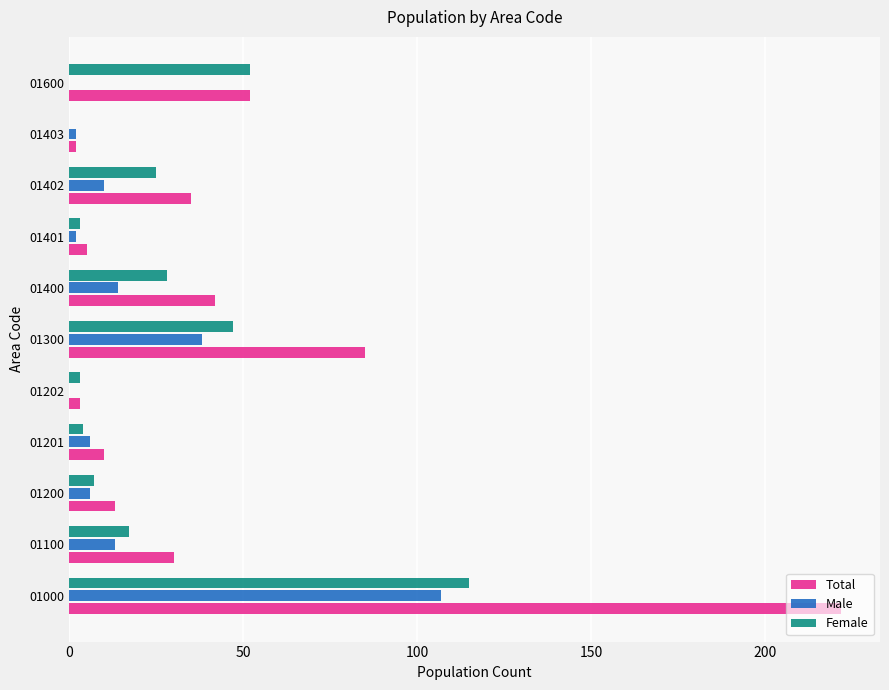

What is the sum of all Male values?

198